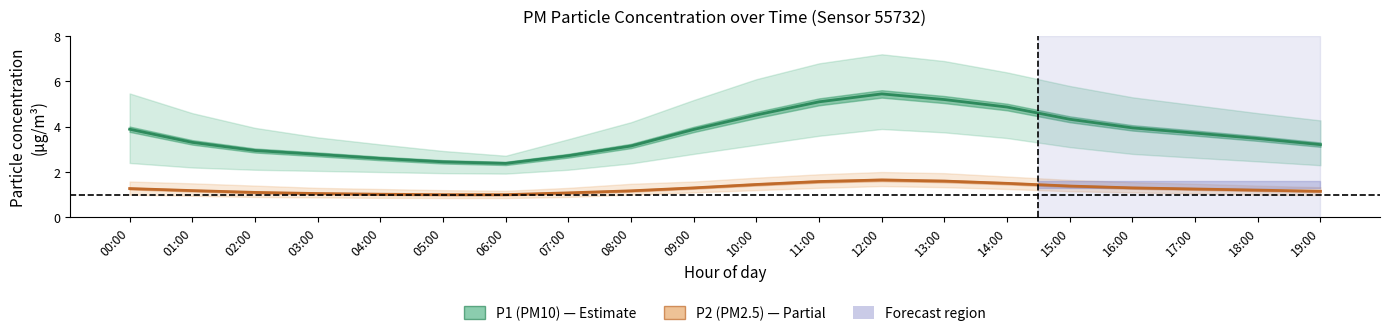

What is the maximum value shown in the chart?

5.5